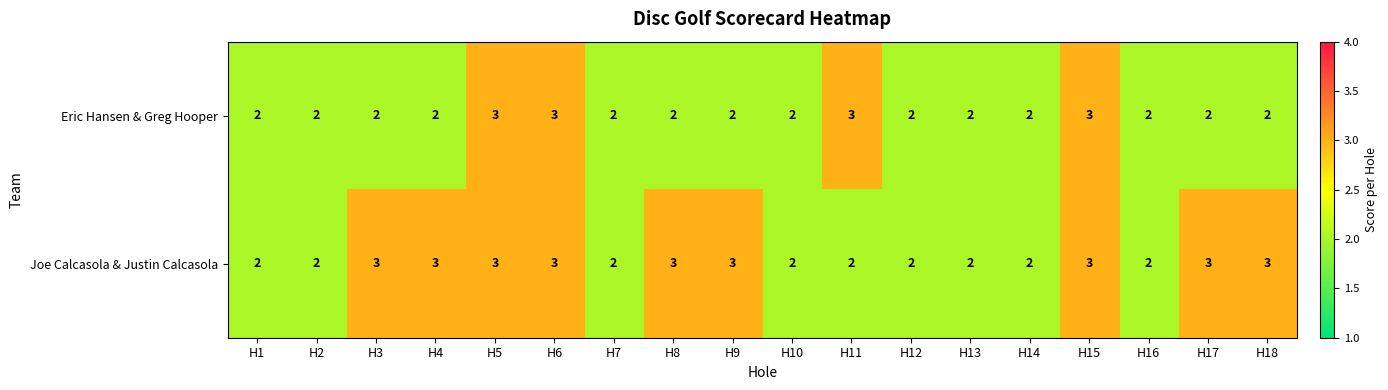

Which series has the largest total across all categories?

Joe Calcasola & Justin Calcasola